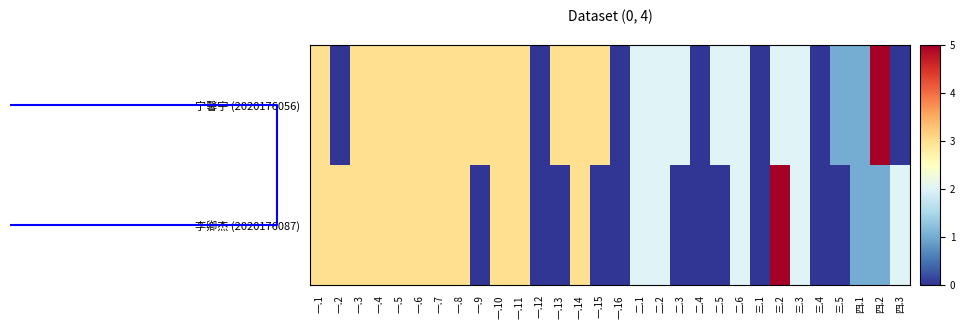

What is the total value across all series at 一.8?

6